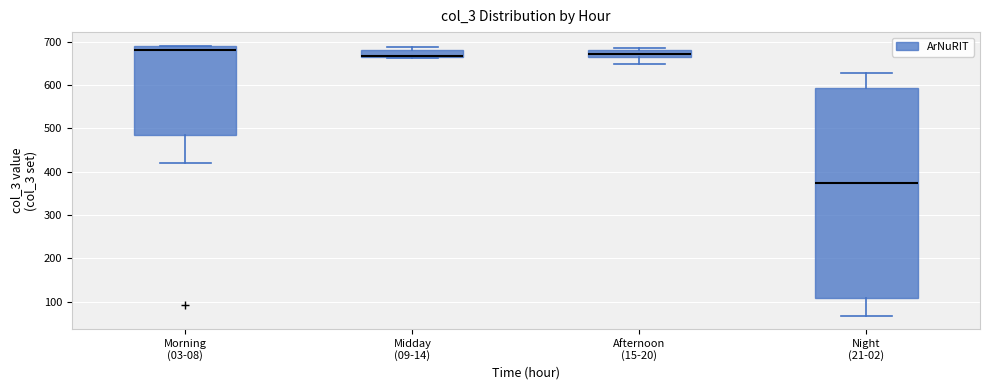

Comparing the boxes themselves (not the whiskers), which one is the tallest?

Night (21-02)